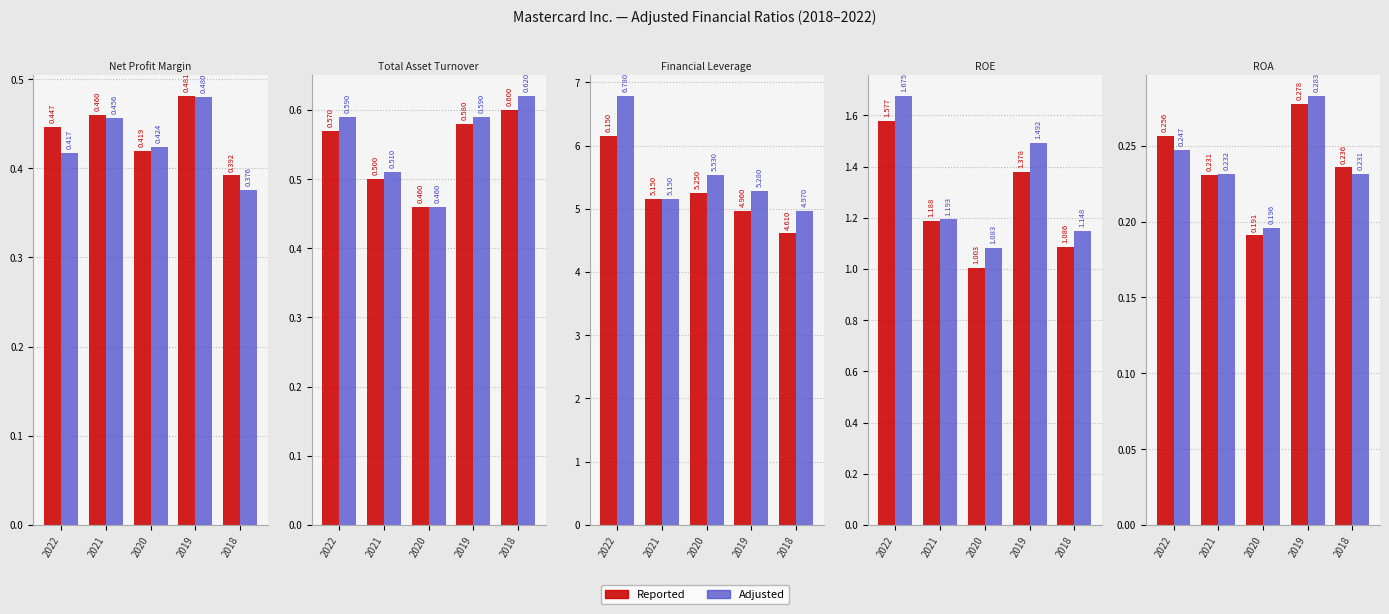

Is the value of Adjusted at 2019 greater than the value of Reported at 2020?

Yes